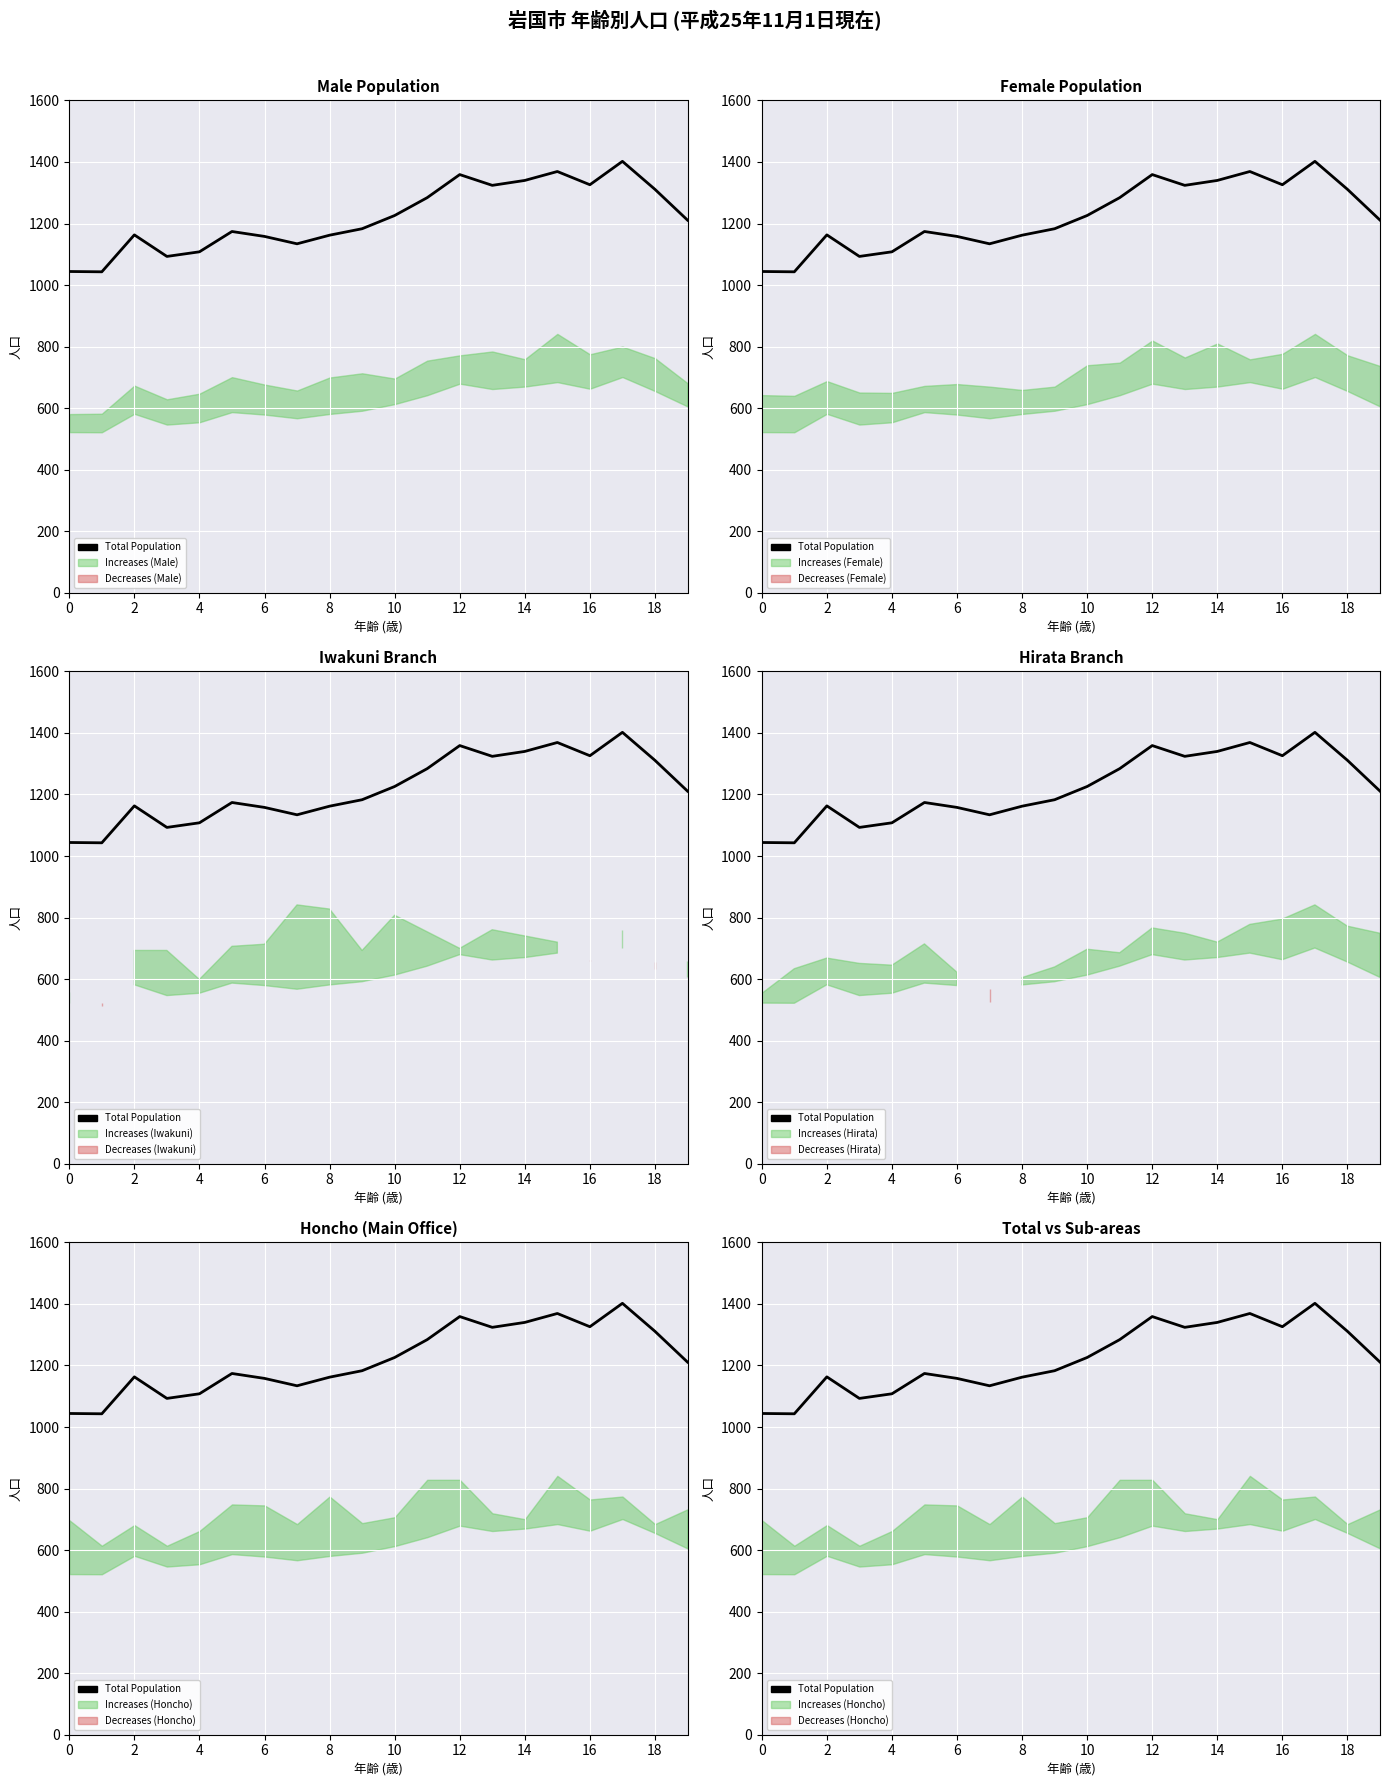

How many data points are above 1211?

9